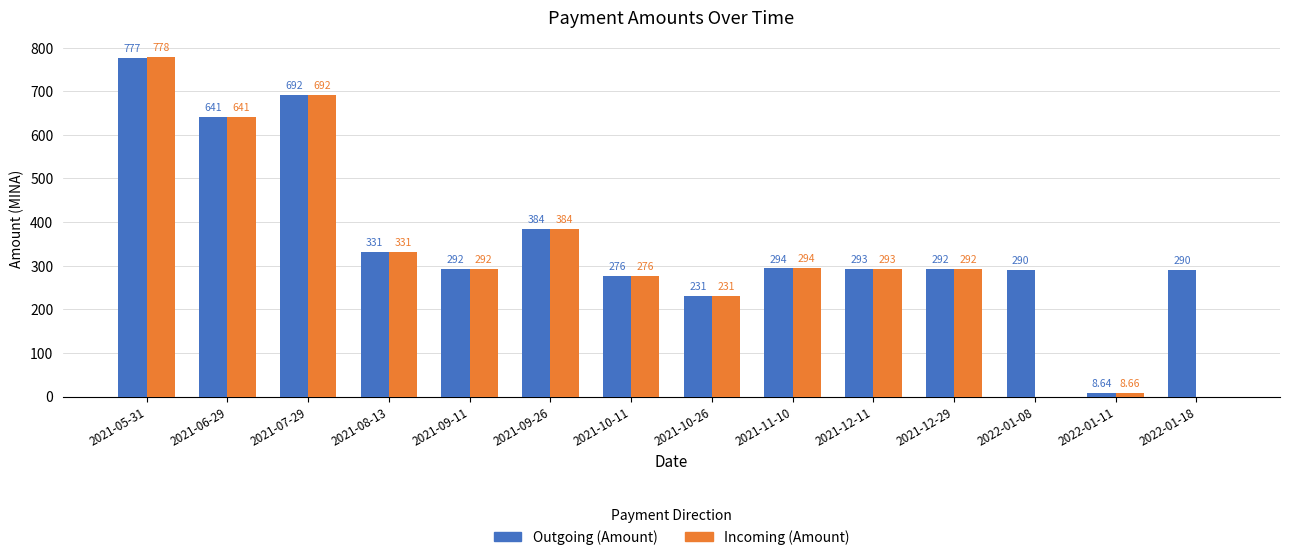

Where does the Incoming (Amount) series first go above 292?

2021-05-31